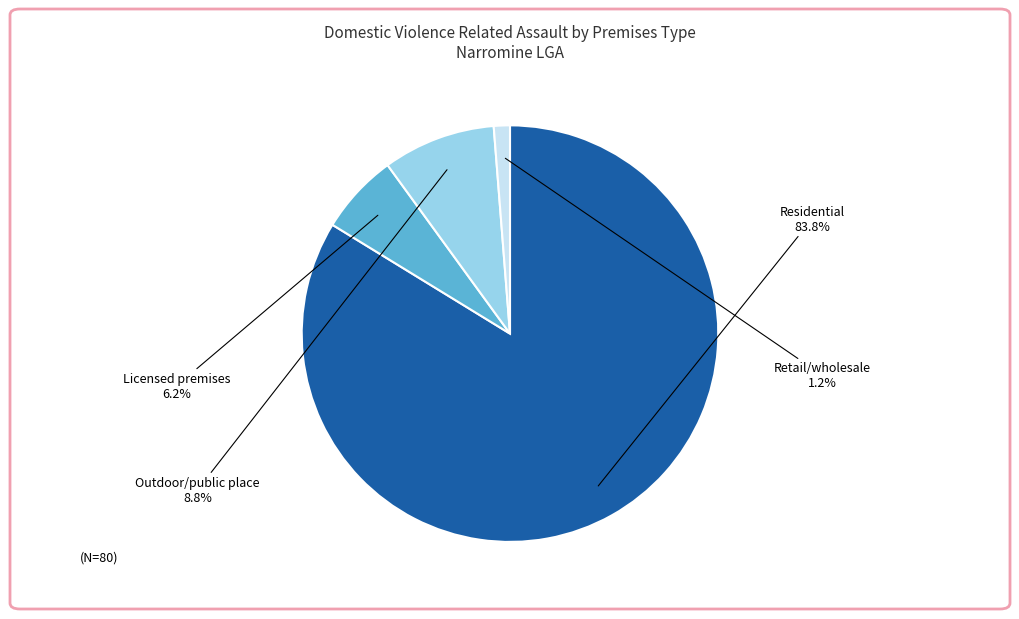

Is Licensed premises the majority of the pie?

No